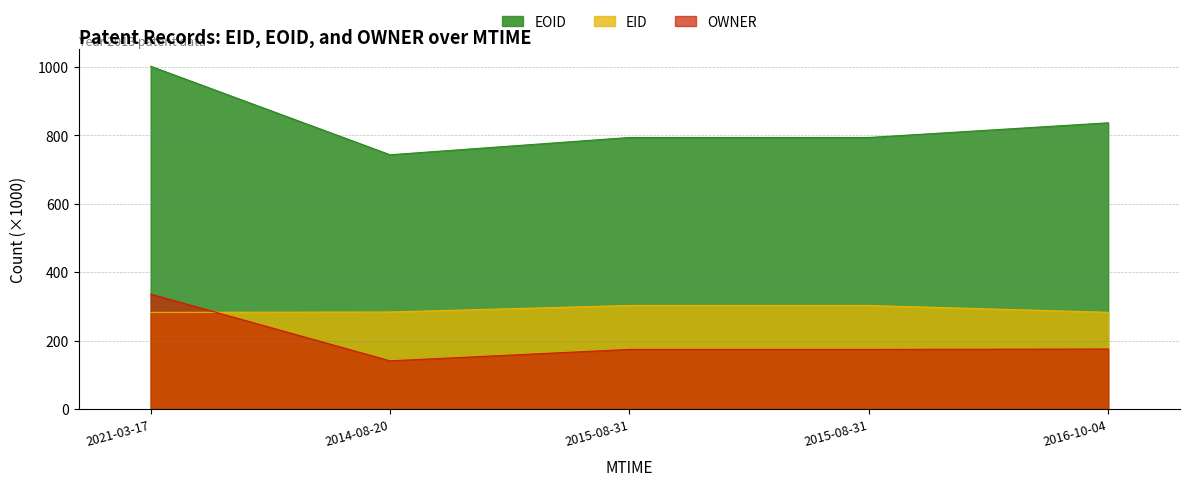

What are all the series names shown in the legend?

EOID, EID, OWNER